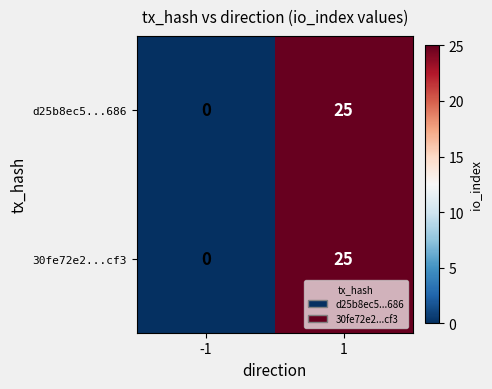

What is the difference between the maximum and minimum values in the d25b8ec5...686 series?

25